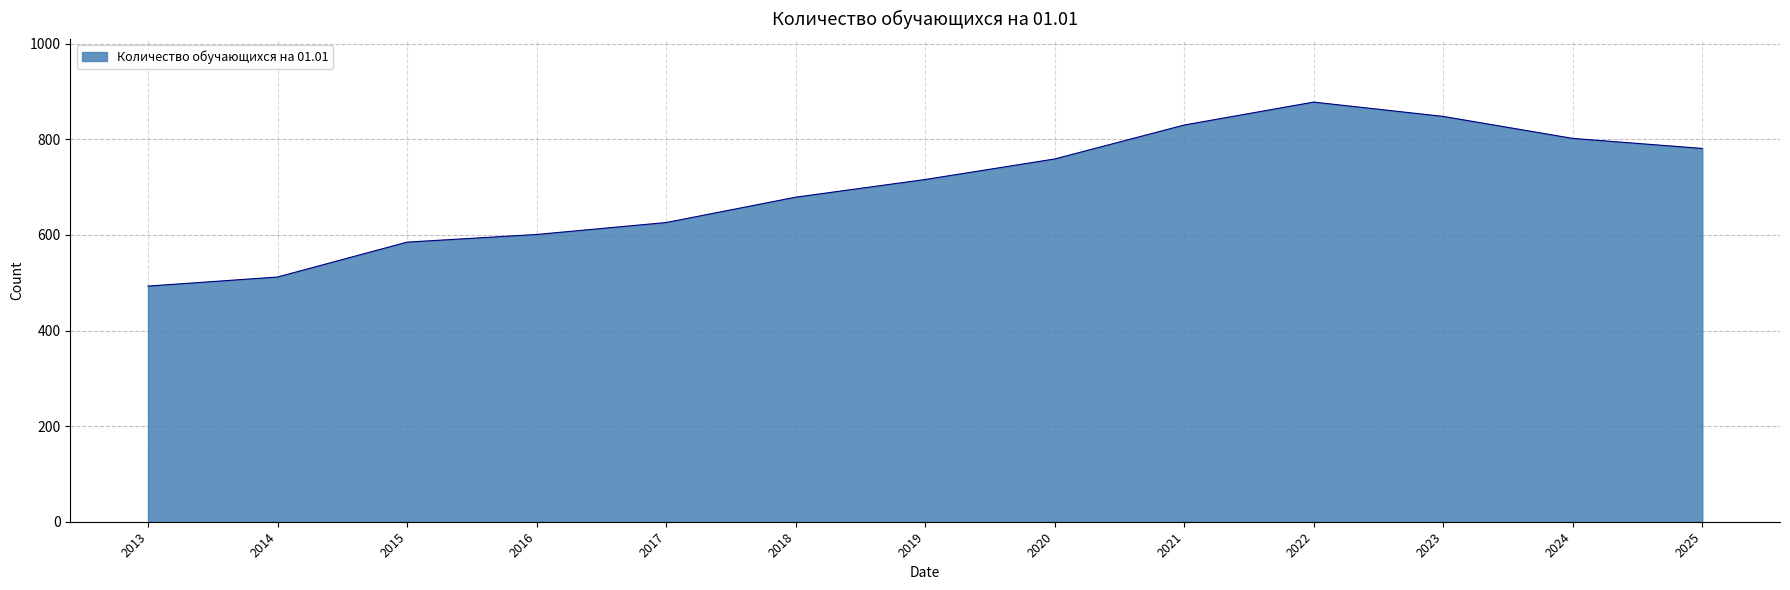

Is it true that the value at 2024 is 802?

True